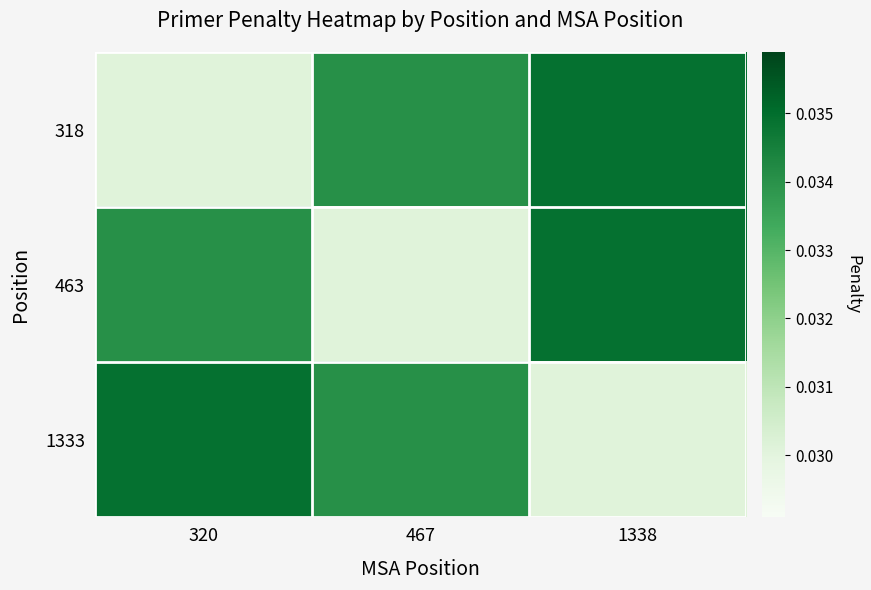

How many categories are shown in the chart?

3